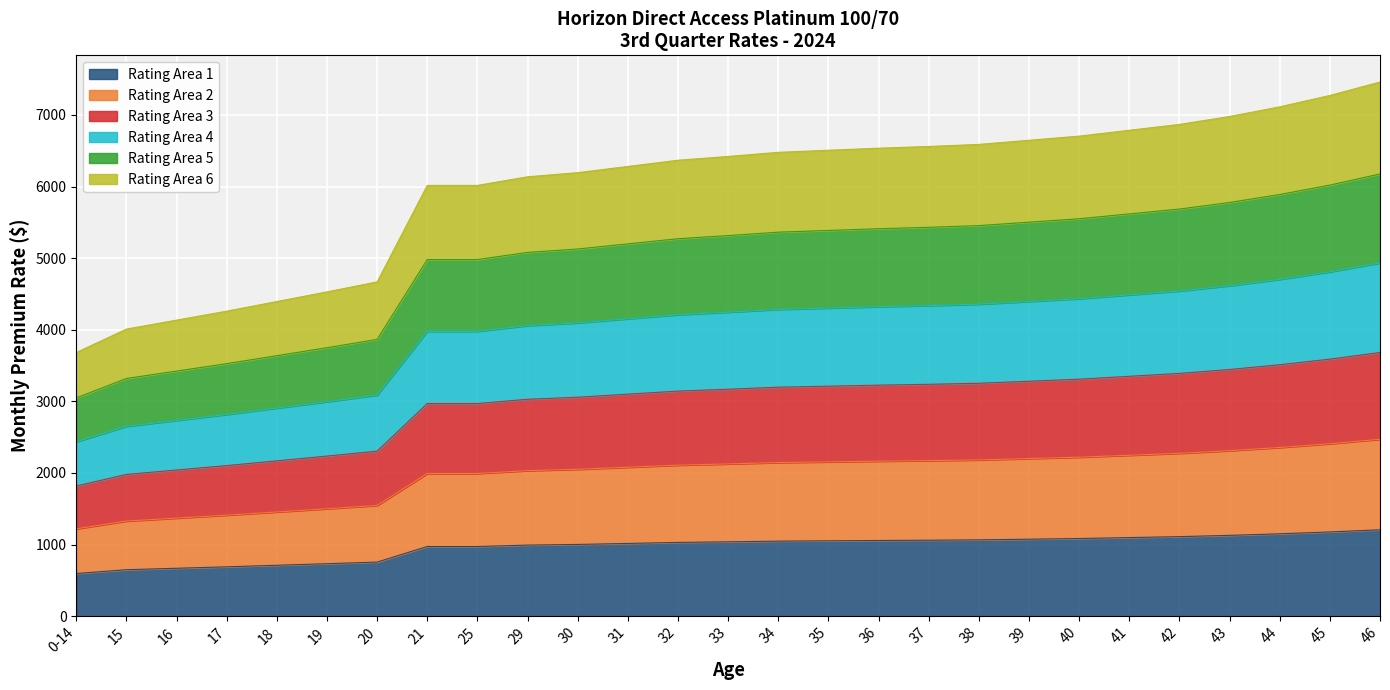

What is the minimum value for Rating Area 1?

595.1